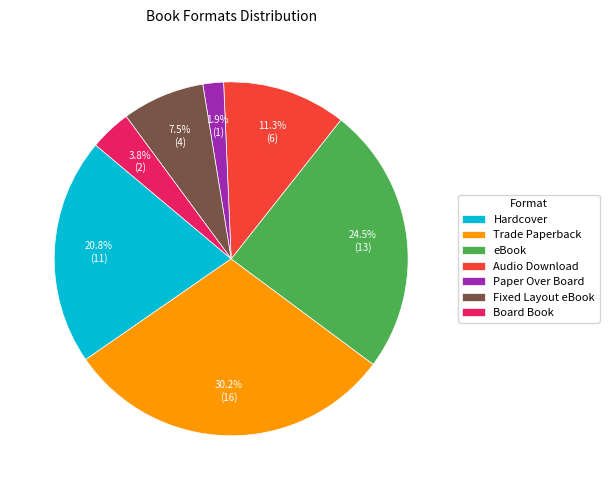

Does any single category account for the majority?

No